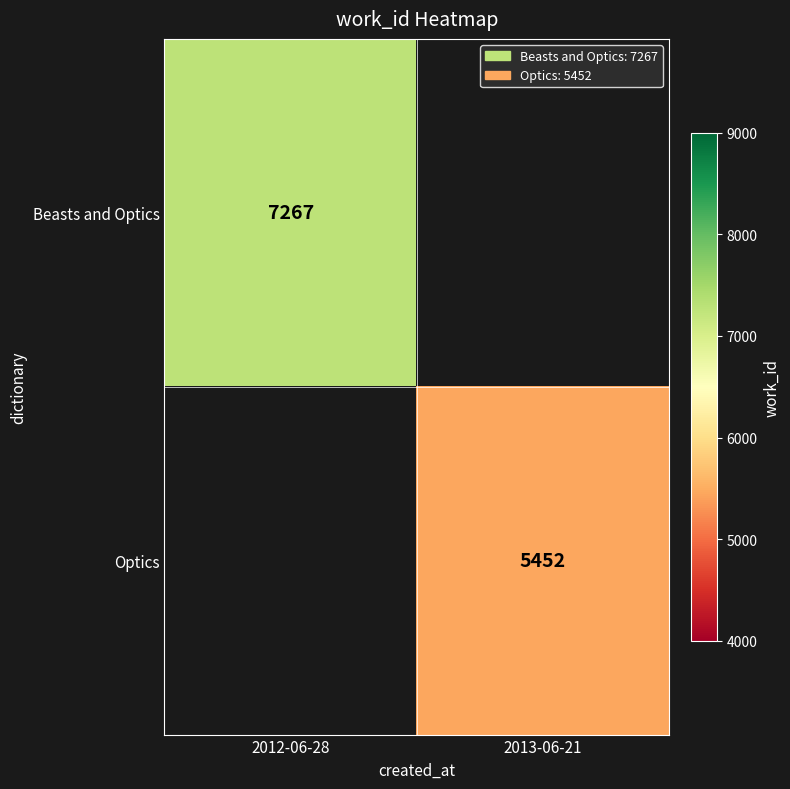

The Beasts and Optics series shows 12802 at 2012-06-28. True or false?

False